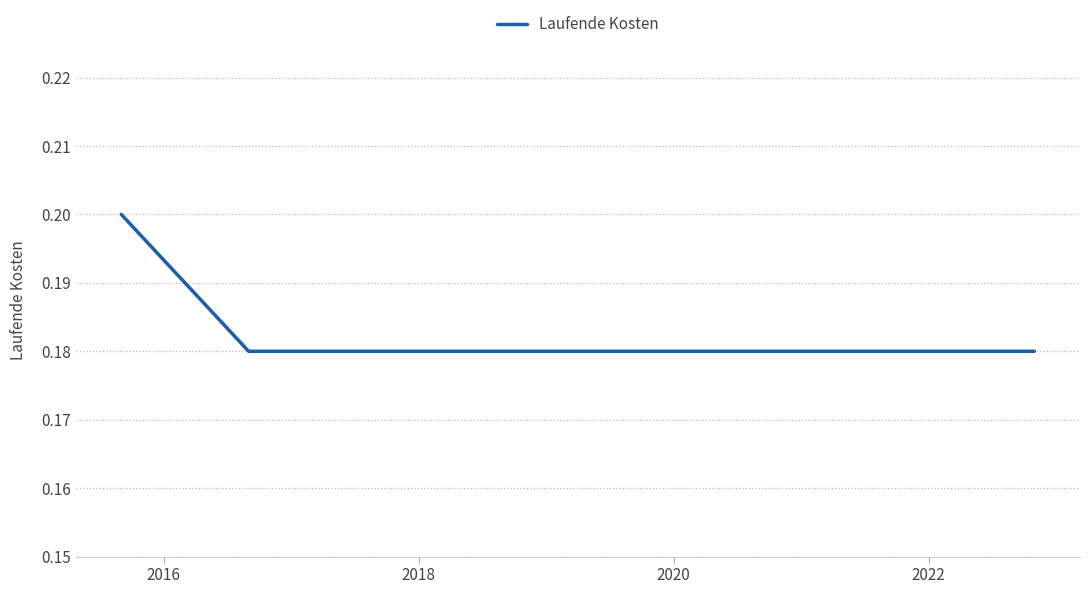

How many distinct data groups are displayed?

1